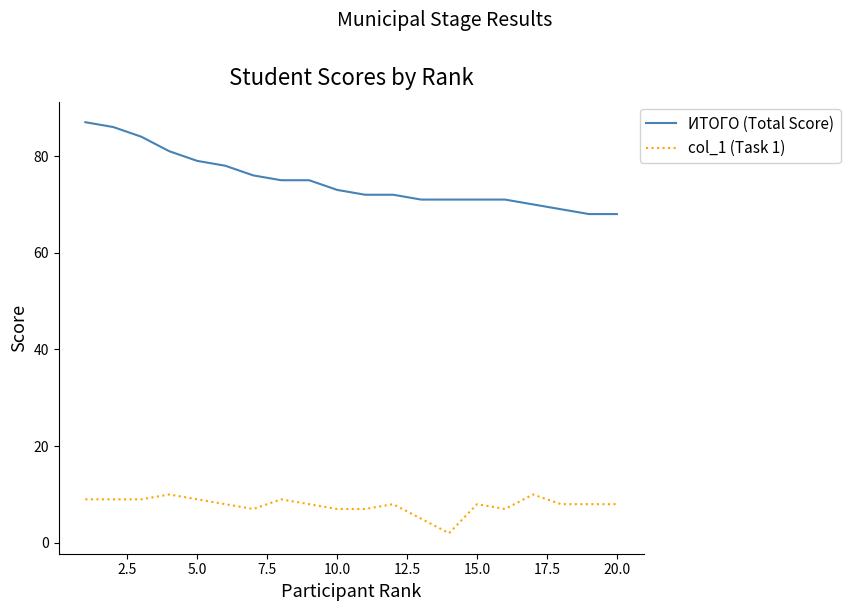

List the series in order of their peak value, lowest first.

col_1 (Task 1), ИТОГО (Total Score)